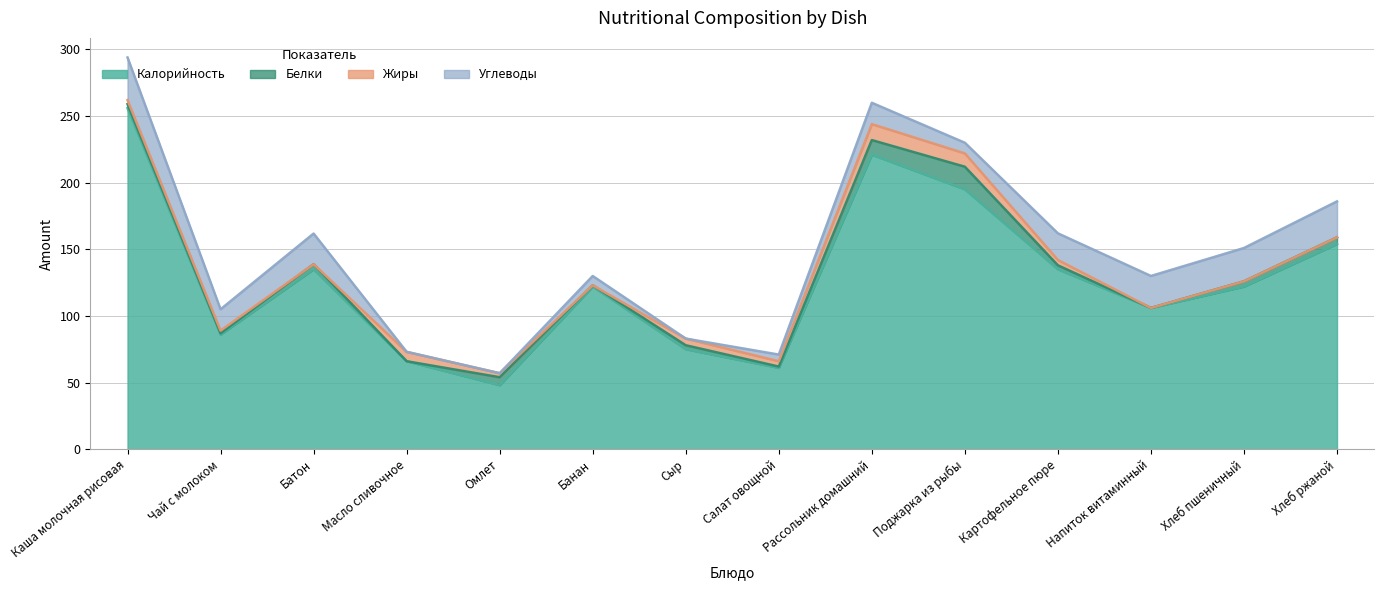

Does the chart display data point markers on the line(s)?

No